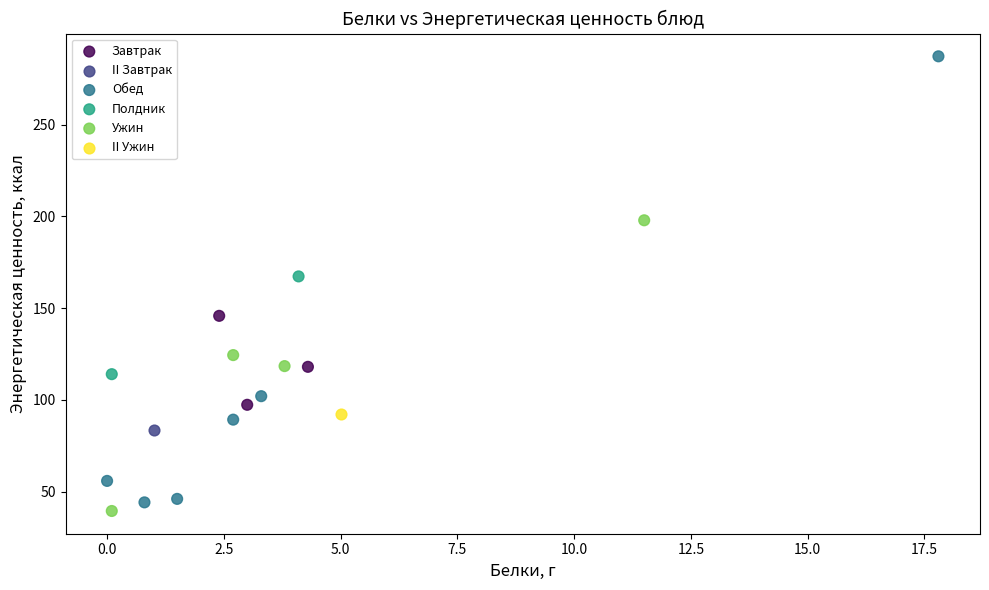

Which series reaches the minimum Y coordinate?

Ужин